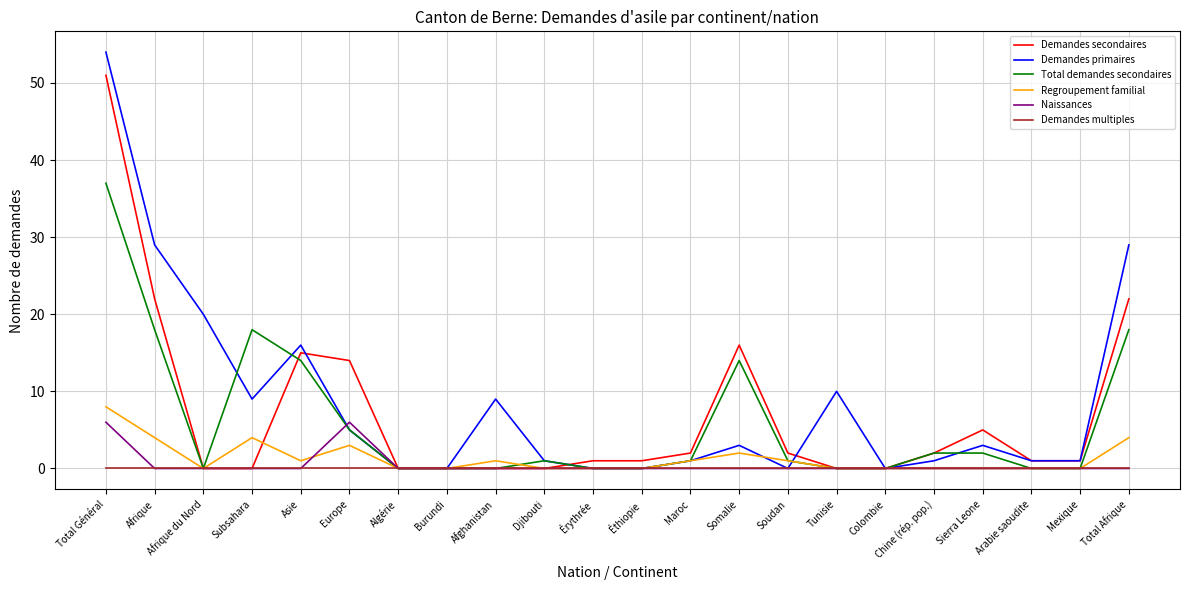

The Demandes multiples series shows 0 at Éthiopie. True or false?

True